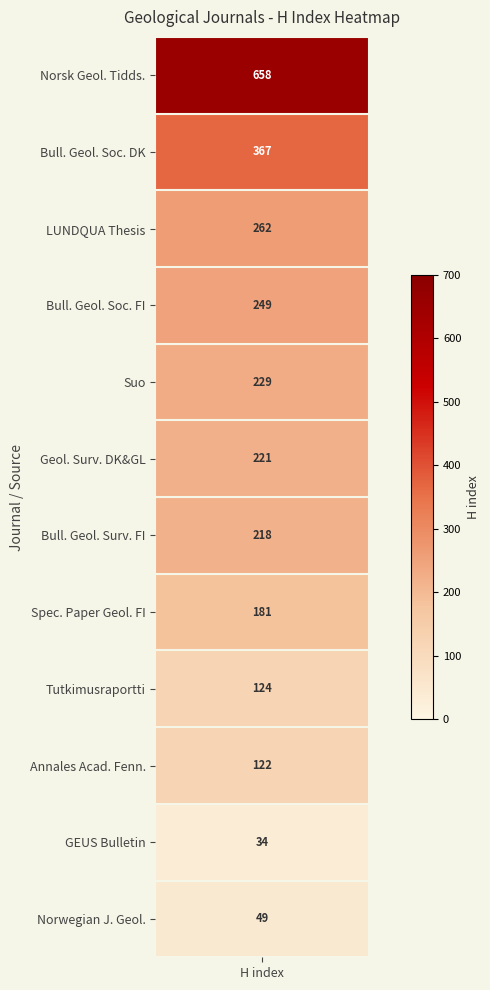

Between 3 and 4, which is larger?

3